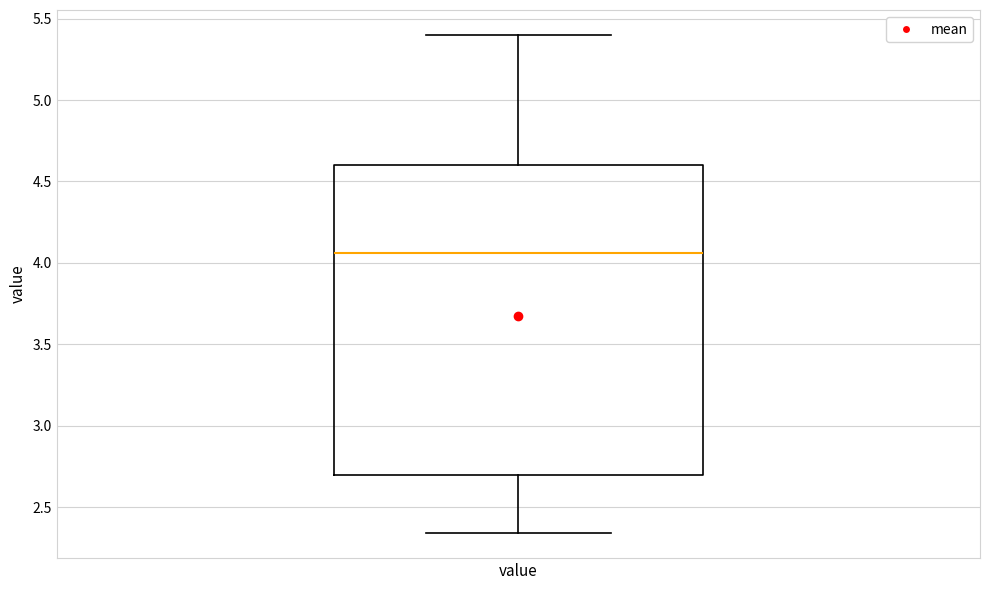

Read this box plot against the y-axis: the position of the median line, the range covered by the box, and the ends of both whiskers. The values are not printed on the chart, so give them approximately, as read against the axis.

median 4.05, box 2.70 to 4.60, whiskers 2.35 to 5.40